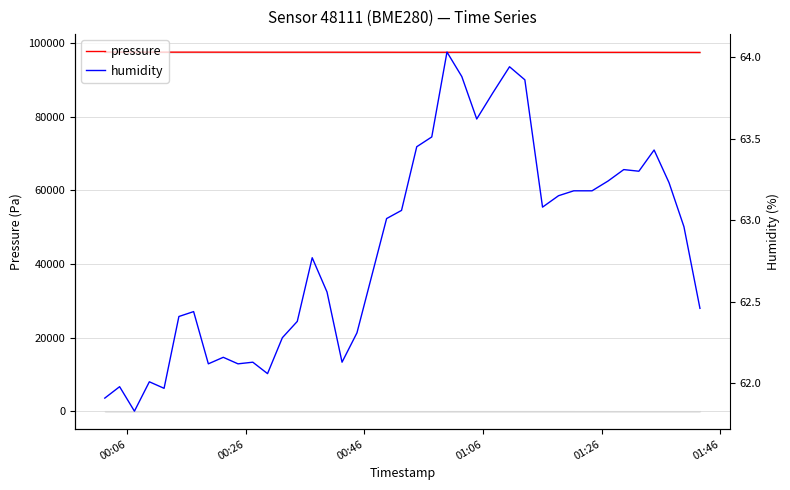

In humidity, how many points are lower than both neighbors (excluding endpoints)?

9